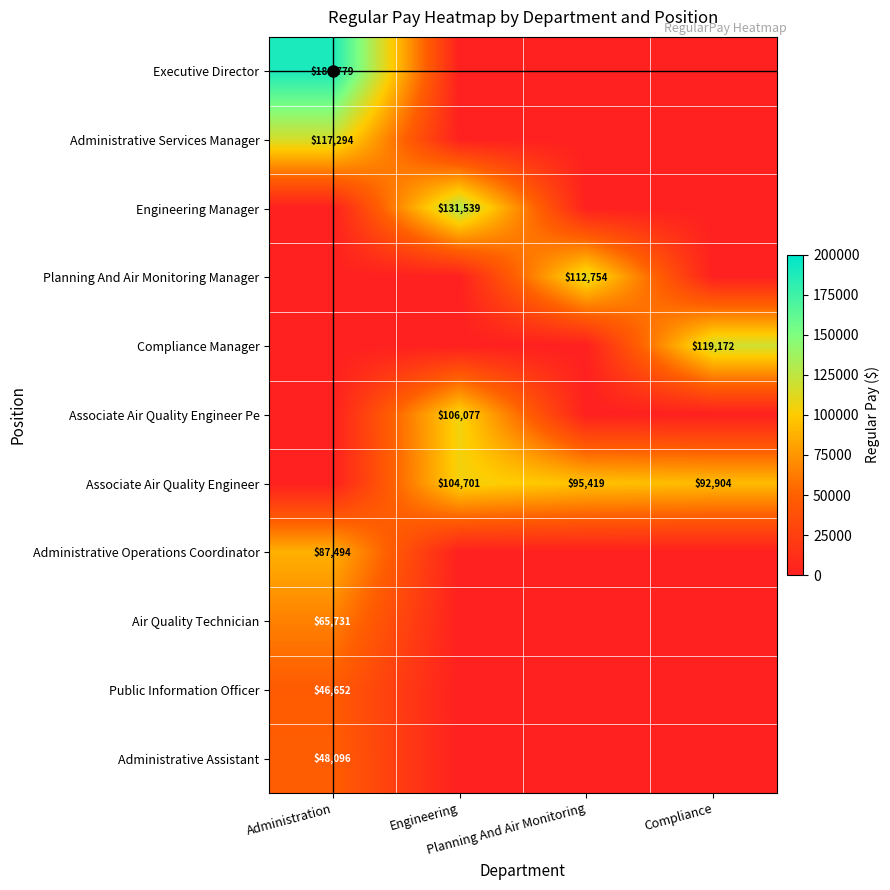

Is it true that Public Information Officer equals 17608 at Planning And Air Monitoring?

False